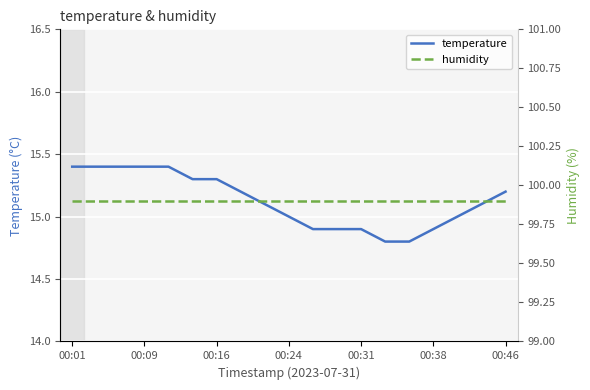

The temperature series shows 21.9 at 16. True or false?

False